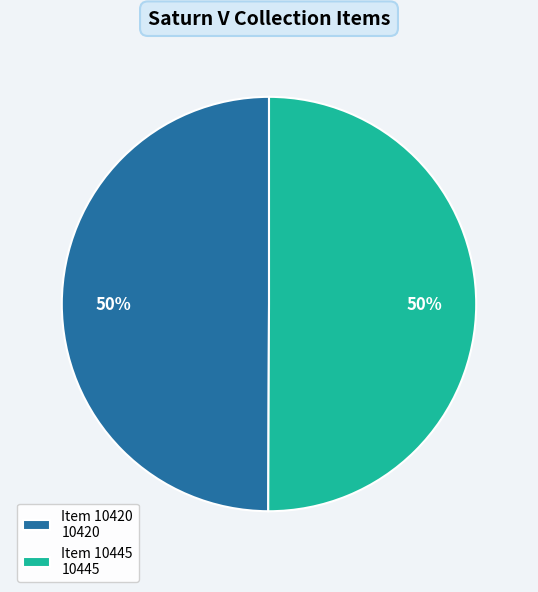

What percentage is the Item 10420 10420 slice, to the nearest percent?

50%